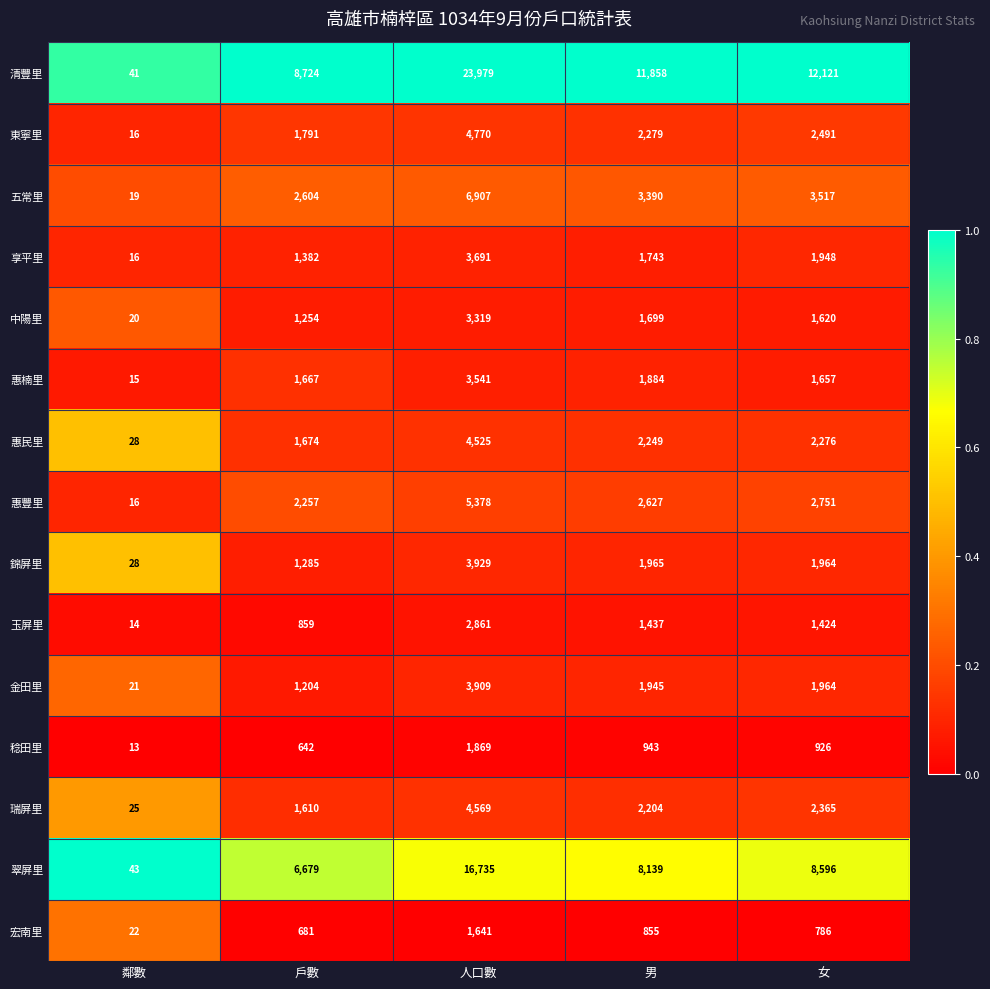

The value of 清豐里 at 人口數 is 36941. True or false?

False